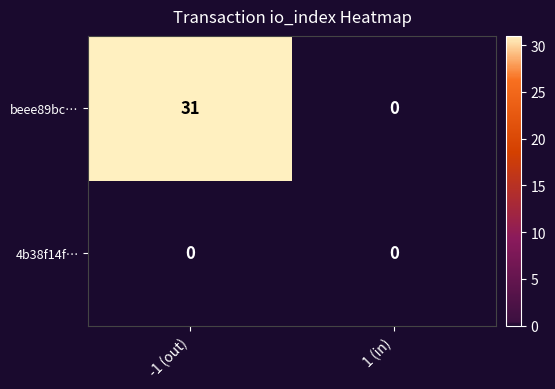

What is the highest value of the beee89bc… series?

31